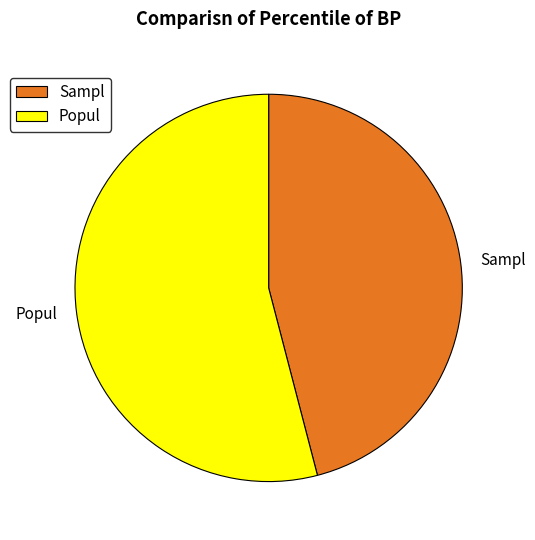

Rank the categories by value from lowest to highest.

Sampl, Popul